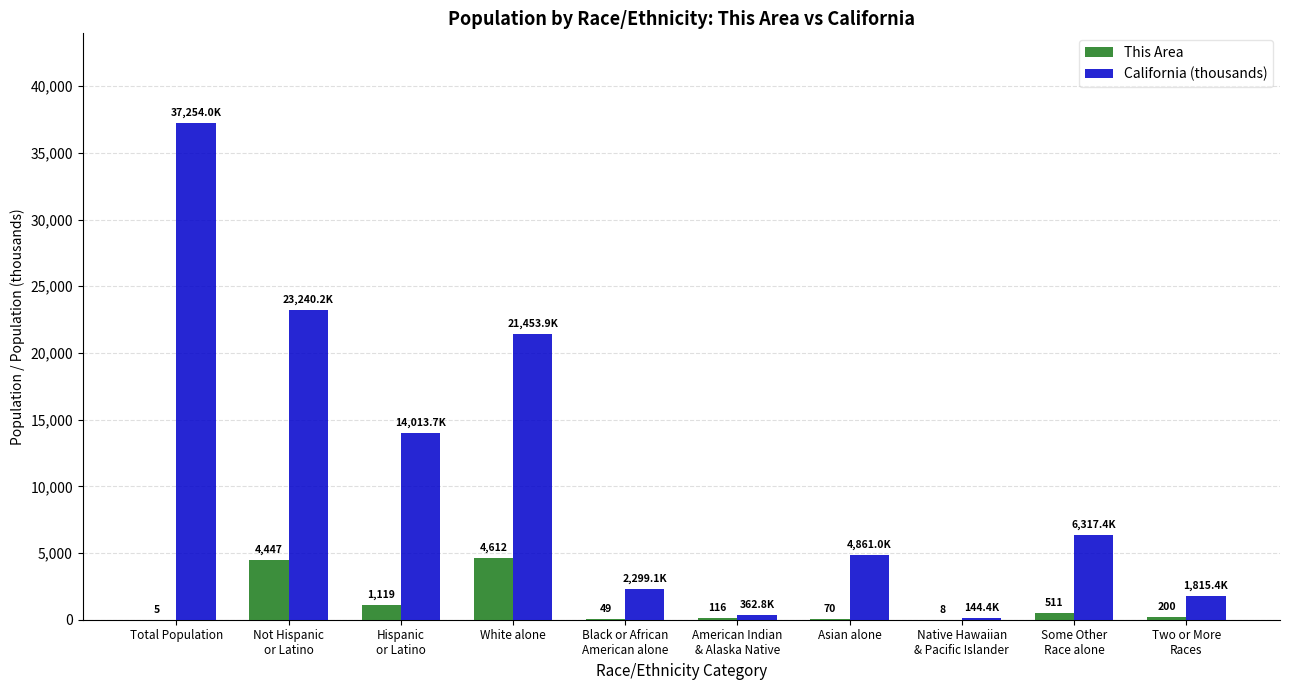

What is the sum of all This Area values?

11137.0